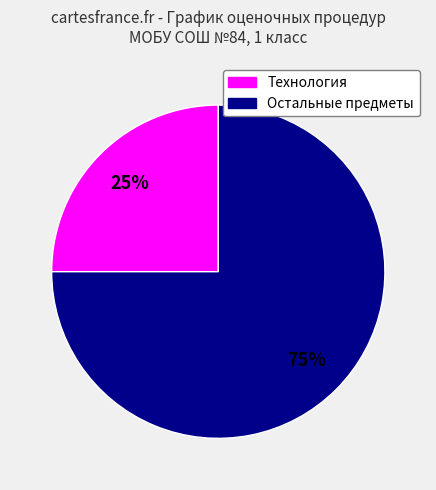

How many segments does this pie chart have?

2